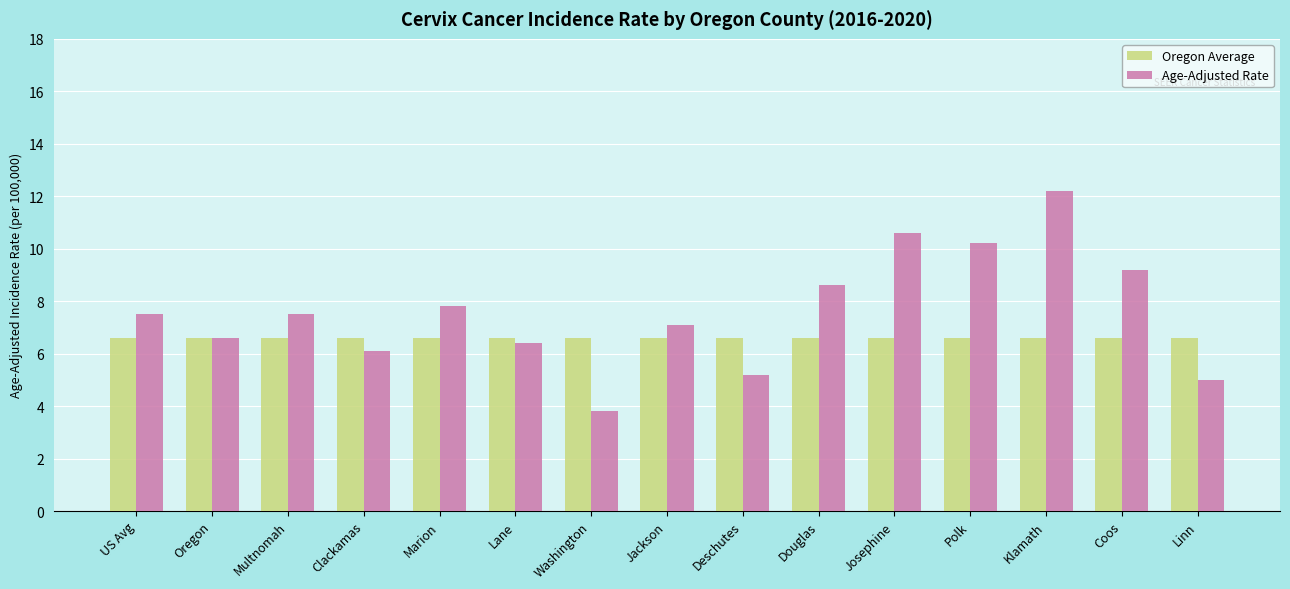

List the series in order of their overall mean, lowest first.

Oregon Average, Age-Adjusted Rate